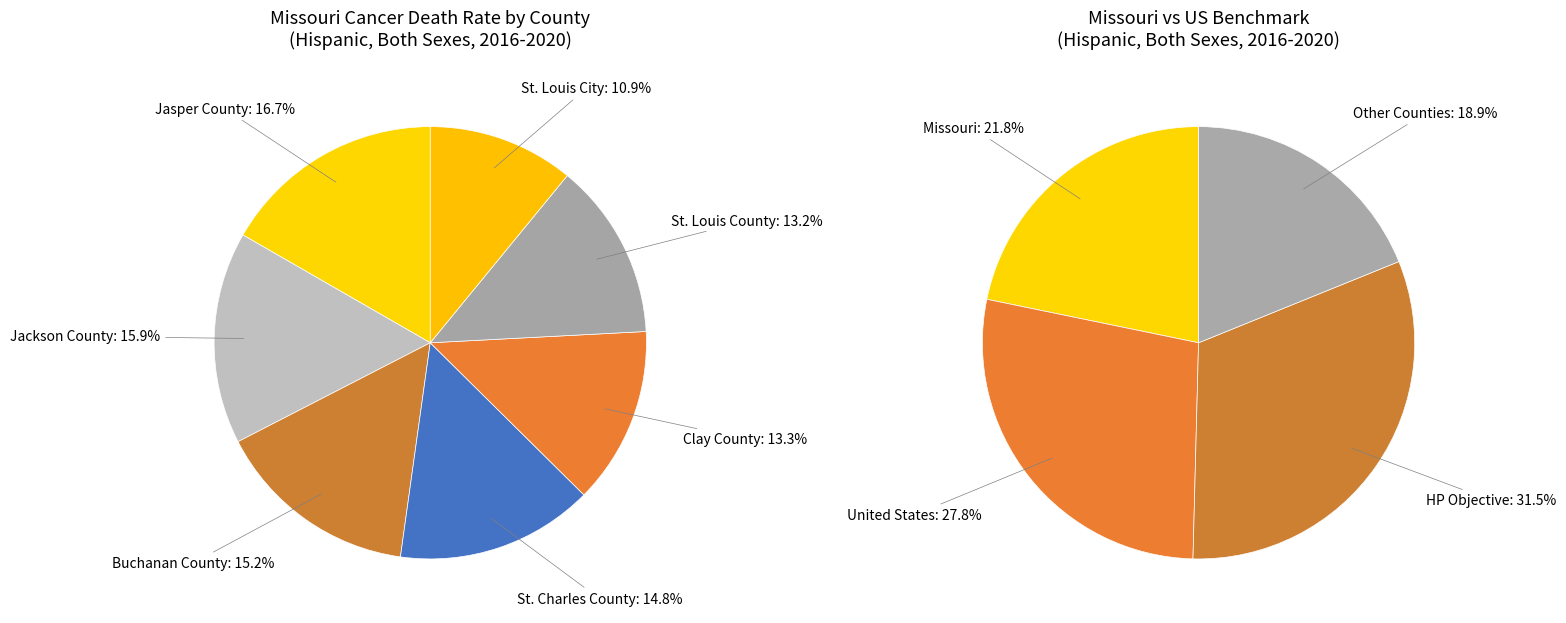

To the nearest percent, what portion does St. Louis County represent?

13%